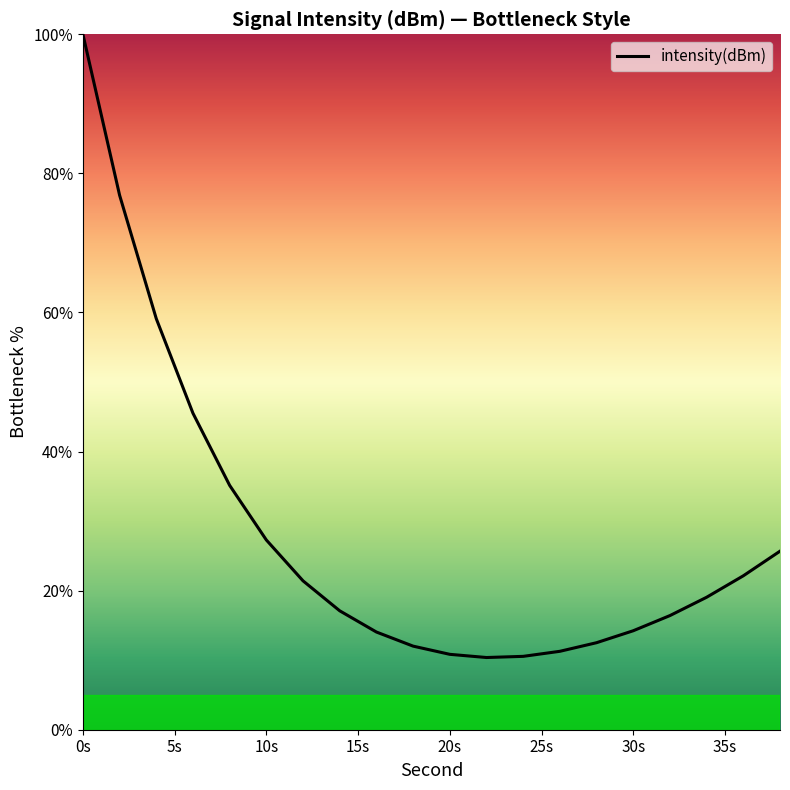

What is the minimum value shown in the chart?

10.4